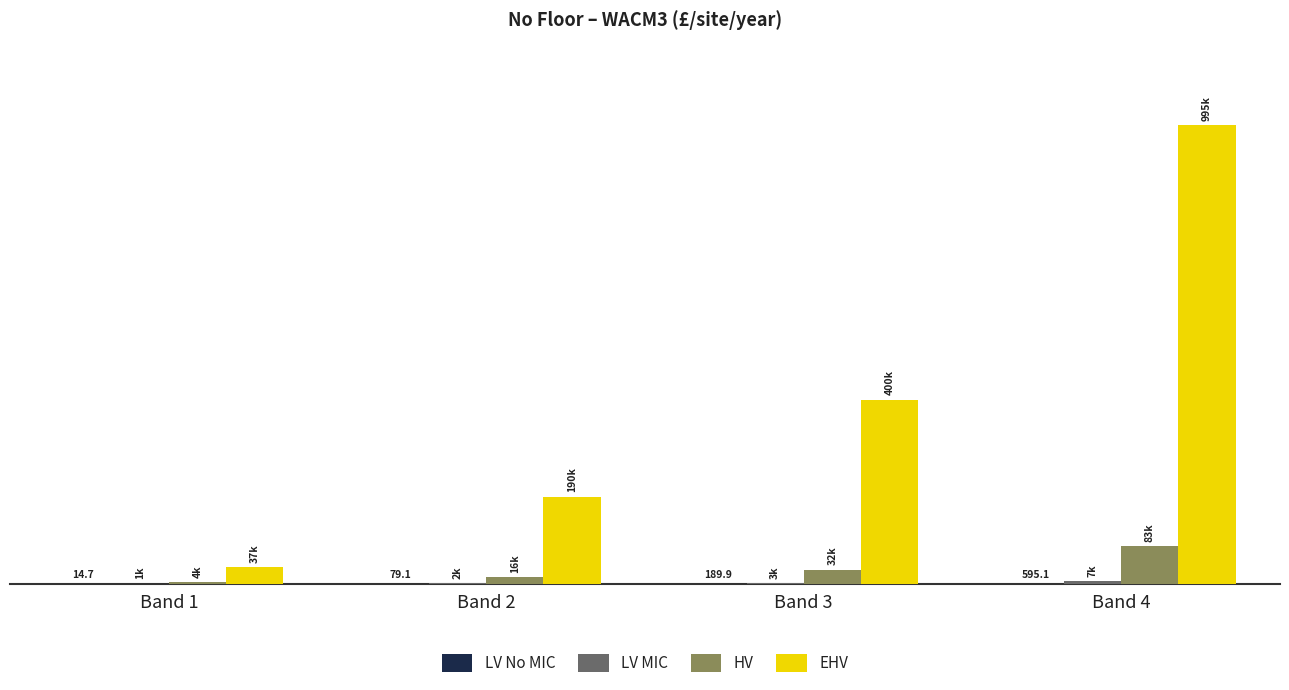

Reading left to right, transcribe all the data shown in this chart.

LV No MIC: 14.7	79.1	189.9	595.1
LV MIC: 1032.8	1880.9	3016.5	6864.7
HV: 4456.2	15569.2	31756.3	83203.1
EHV: 37032.3	190117.7	400381.9	995469.9